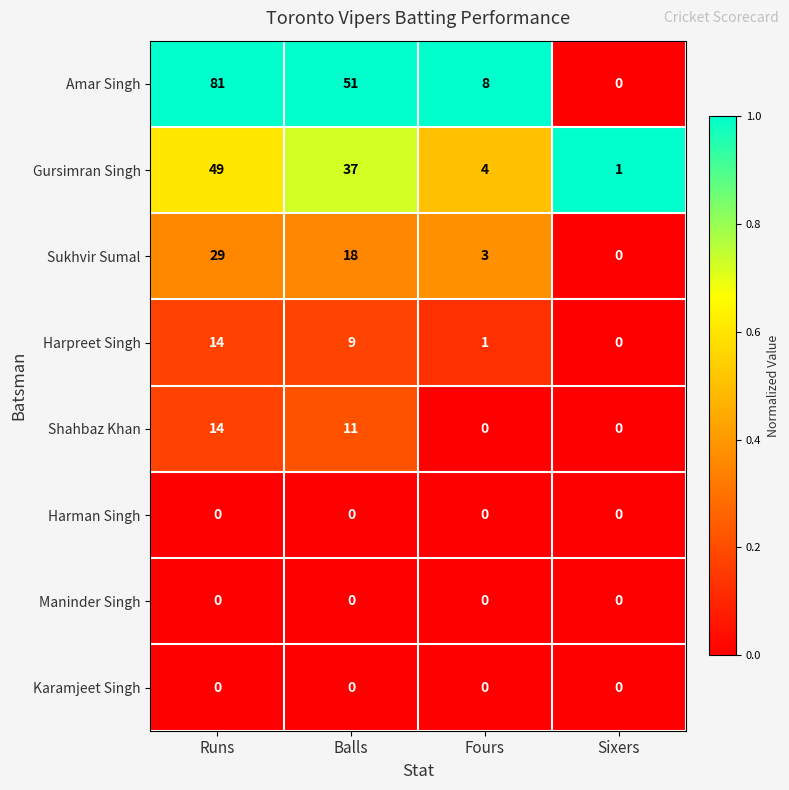

Where does the Gursimran Singh series first go above 37?

Runs